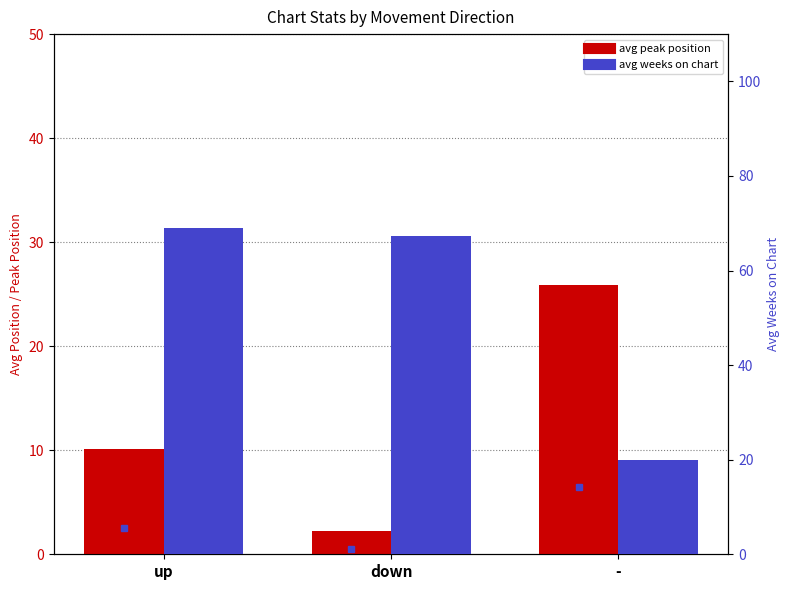

What is the highest value of the avg peak position series?

25.9